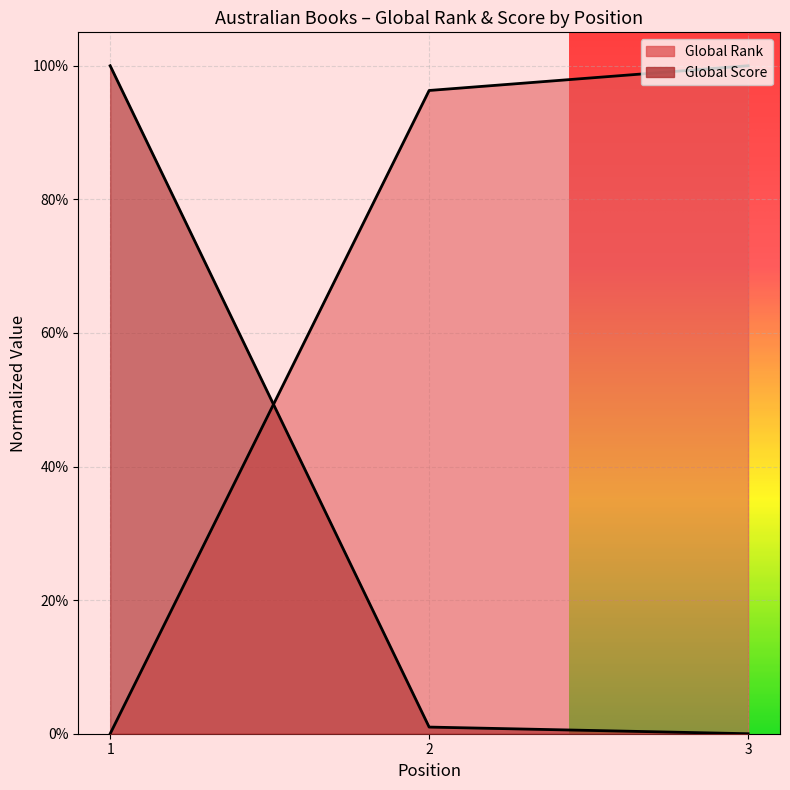

Rank the categories by Global Score value from lowest to highest.

3, 2, 1